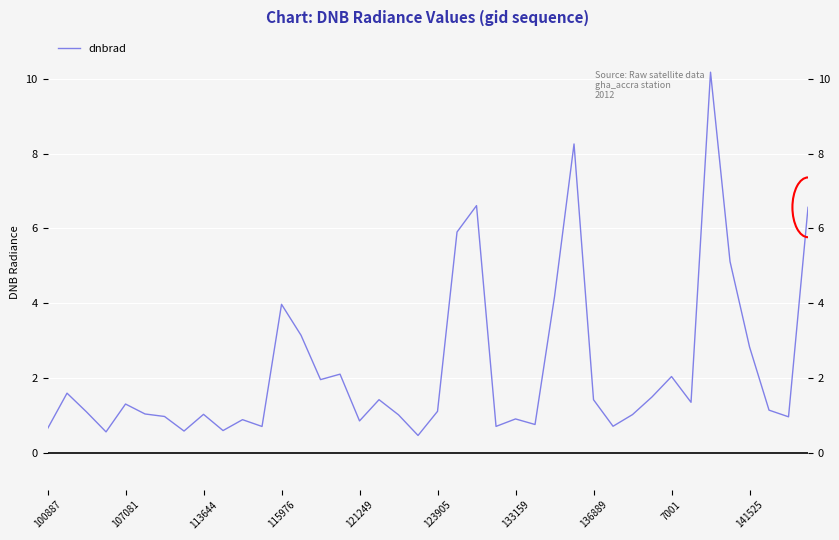

What is the value of the 8th point from the left?

0.6